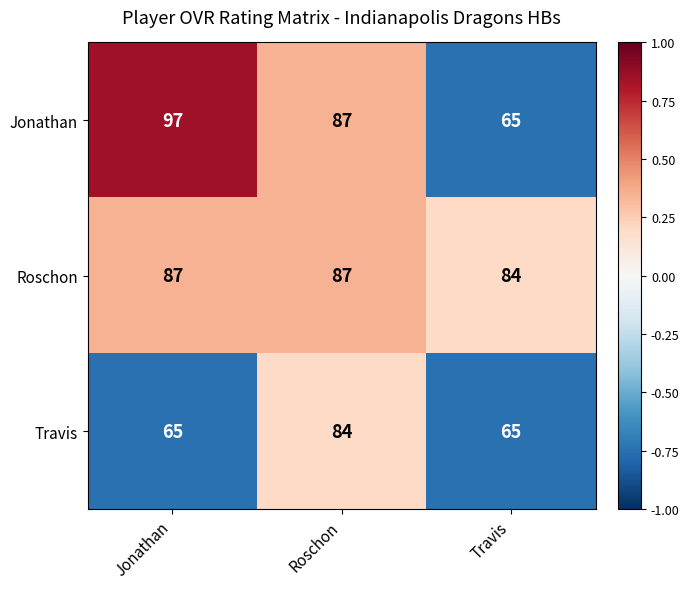

What is the spread (max minus min) of values at Travis?

19